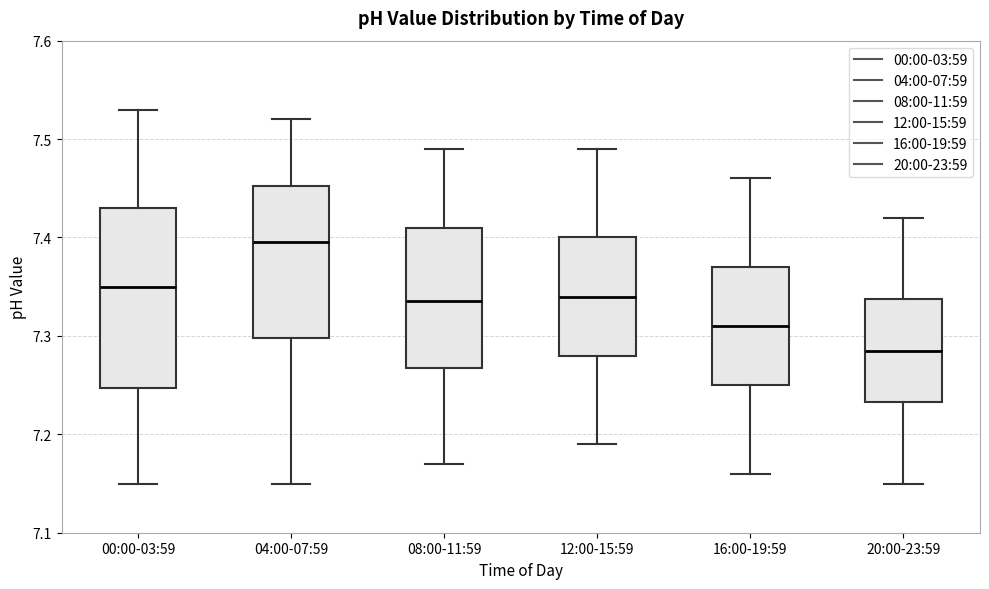

Reading left to right, transcribe this box plot: for each box, give where its median line is, the range the box spans, and where its two whiskers end, as read against the y-axis. The values are not printed on the chart, so give them approximately, as read against the axis.

00:00-03:59: median 7.35, box 7.25 to 7.43, whiskers 7.15 to 7.53
04:00-07:59: median 7.40, box 7.30 to 7.45, whiskers 7.15 to 7.52
08:00-11:59: median 7.34, box 7.27 to 7.41, whiskers 7.17 to 7.49
12:00-15:59: median 7.34, box 7.28 to 7.40, whiskers 7.19 to 7.49
16:00-19:59: median 7.31, box 7.25 to 7.37, whiskers 7.16 to 7.46
20:00-23:59: median 7.29, box 7.23 to 7.34, whiskers 7.15 to 7.42